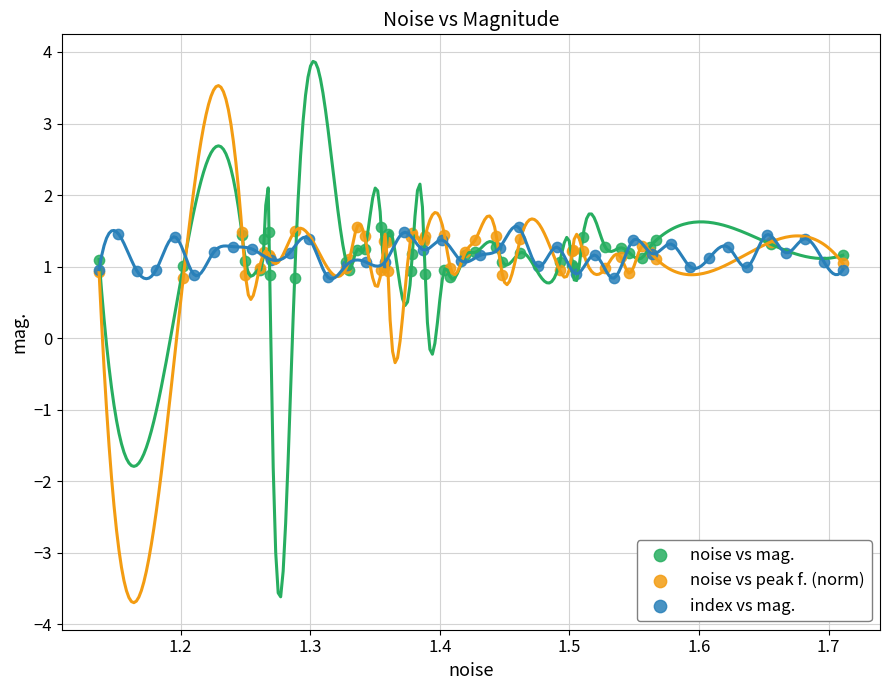

What are all the series names shown in the legend?

noise vs mag., noise vs peak f. (norm), index vs mag.